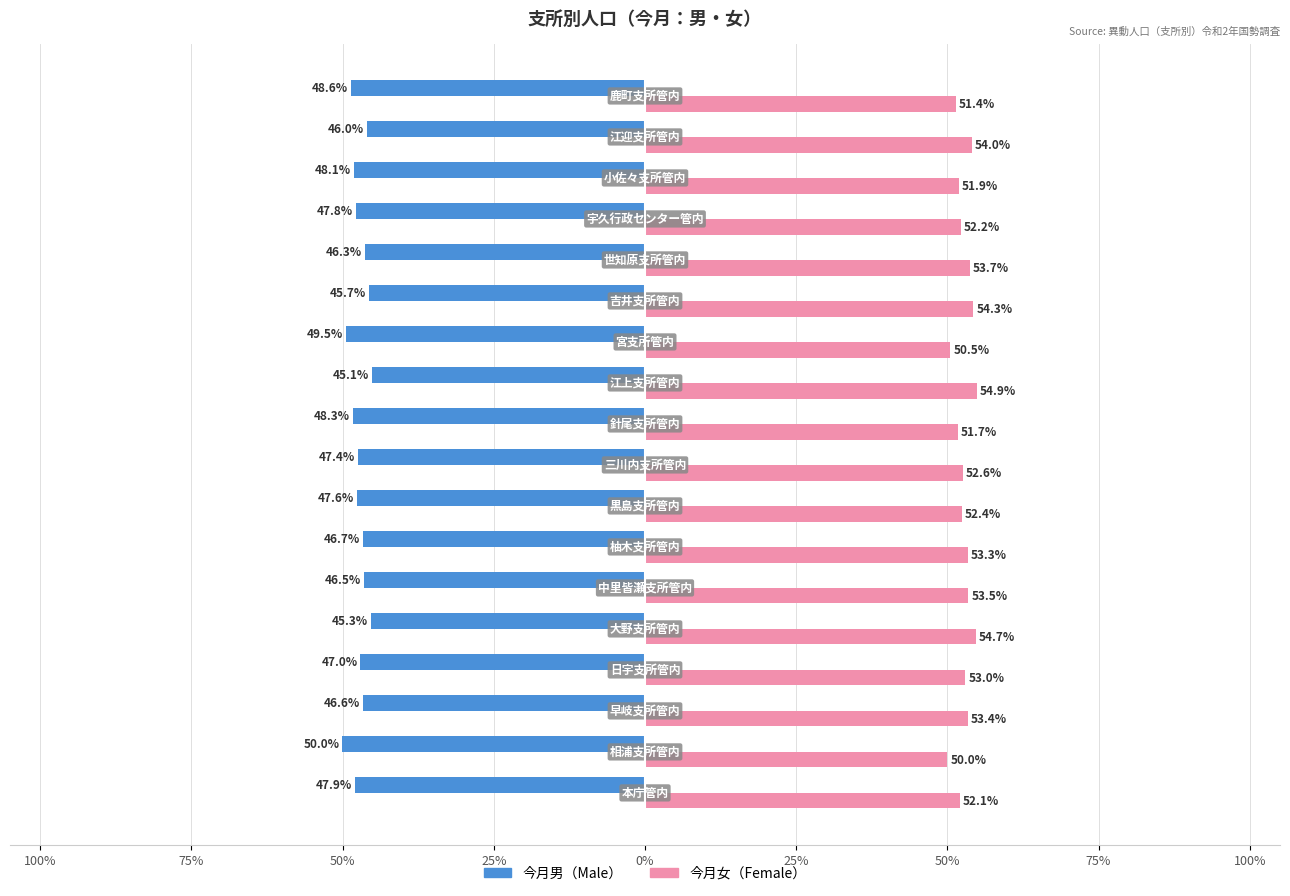

What are all the series names shown in the legend?

今月男（Male）, 今月女（Female）